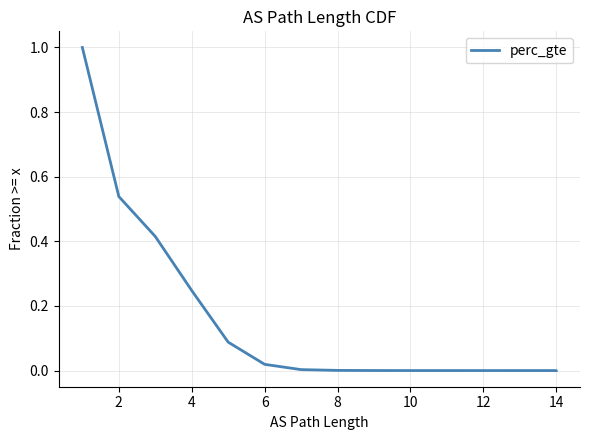

The value at 8 is 0.0. True or false?

False